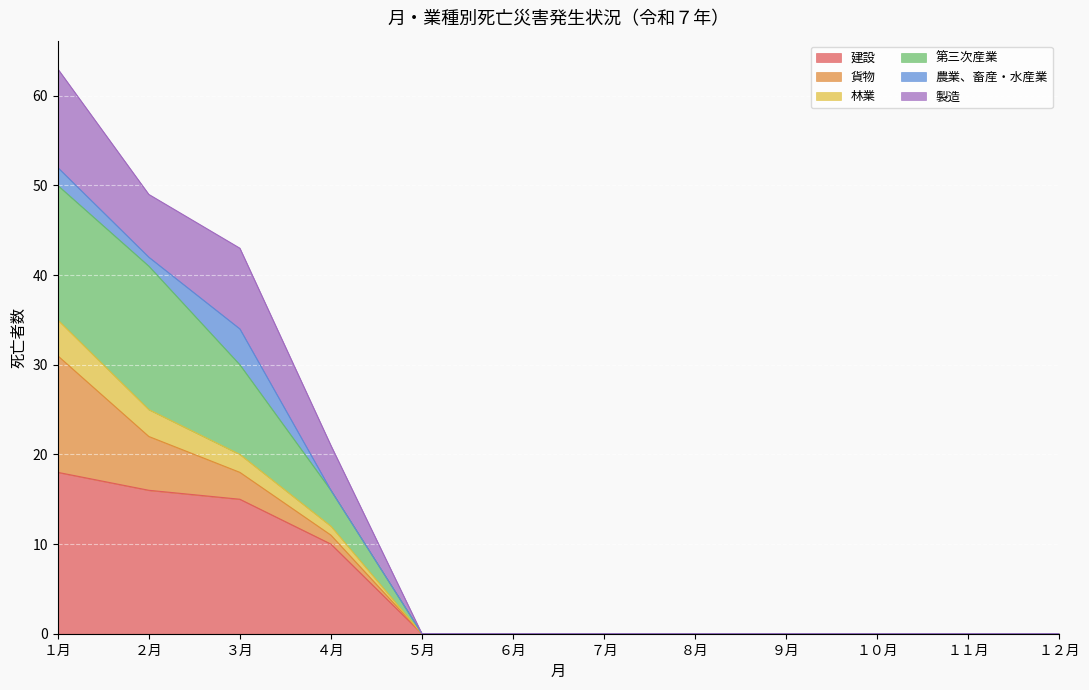

What is the label of the 4th point from the left?

４月